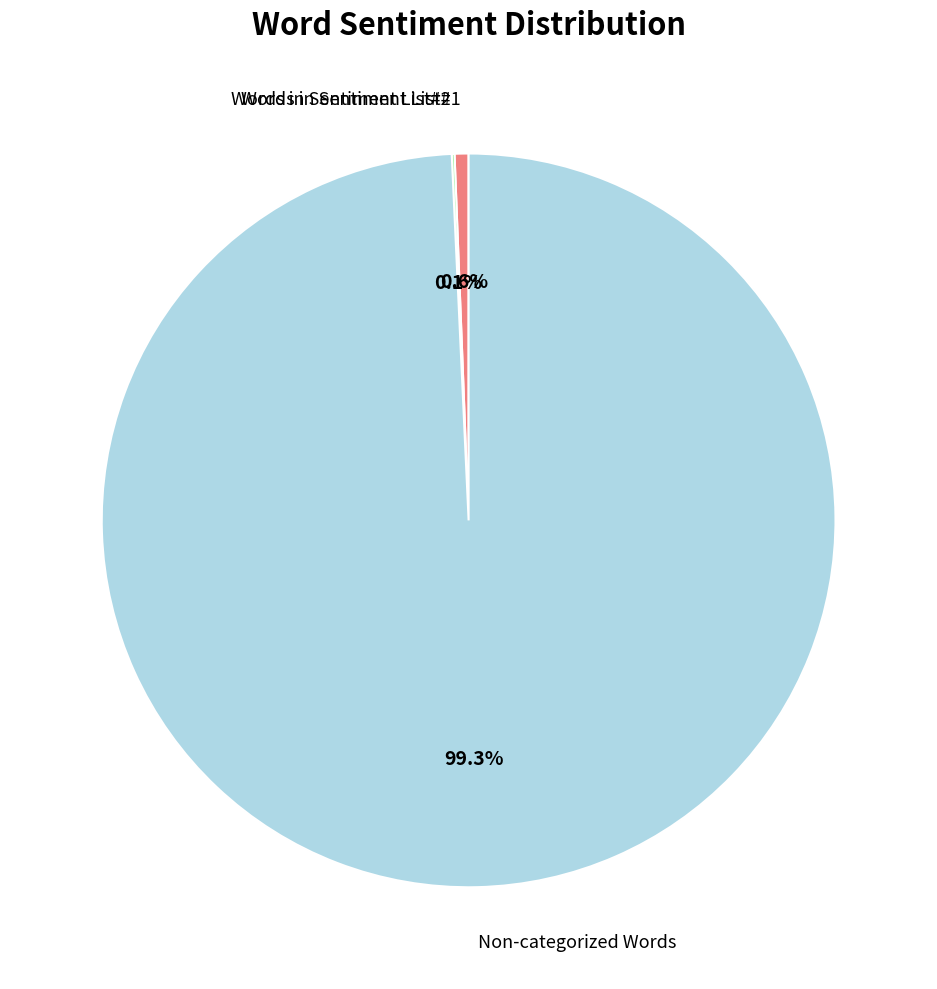

Is there a majority slice in this chart?

Yes